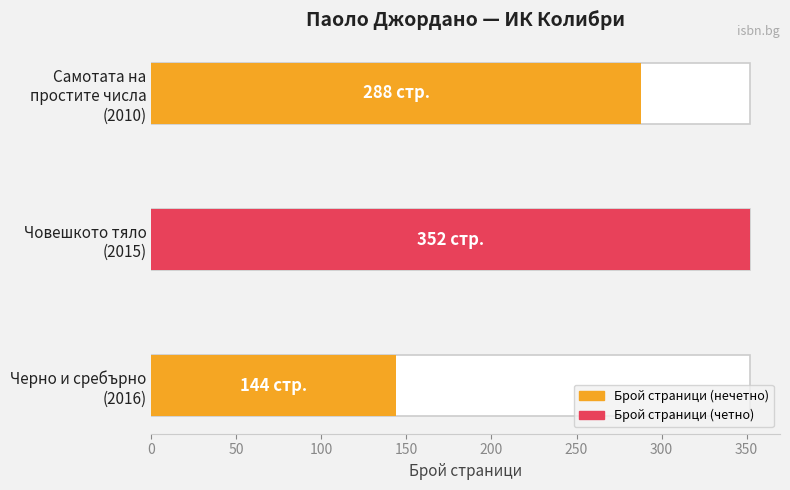

Are the bars horizontal?

Yes